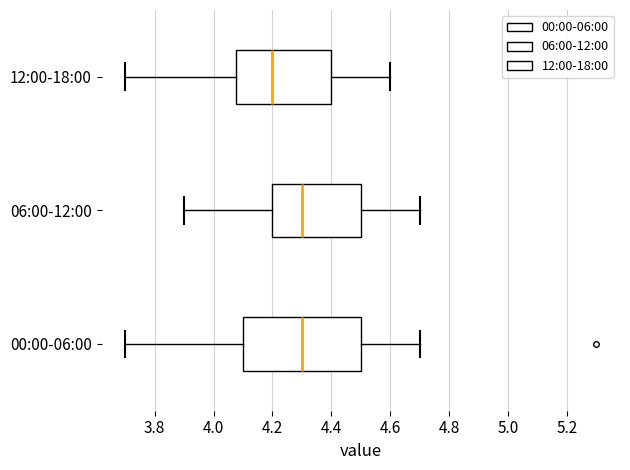

Reading bottom to top, read every box against the x-axis: the position of its median line, the range the box covers, and the ends of its whiskers. The values are not printed on the chart, so give them approximately, as read against the axis.

00:00-06:00: median 4.30, box 4.10 to 4.50, whiskers 3.70 to 4.70
06:00-12:00: median 4.30, box 4.20 to 4.50, whiskers 3.90 to 4.70
12:00-18:00: median 4.20, box 4.08 to 4.40, whiskers 3.70 to 4.60